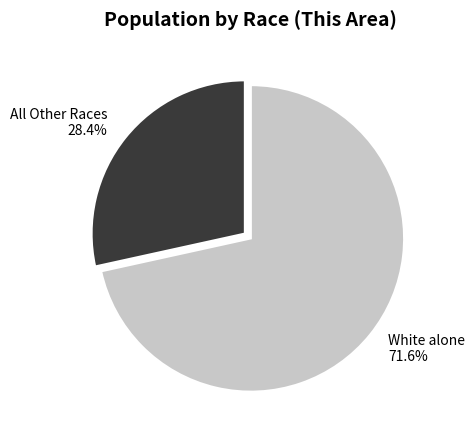

How many slices are in this pie chart?

2